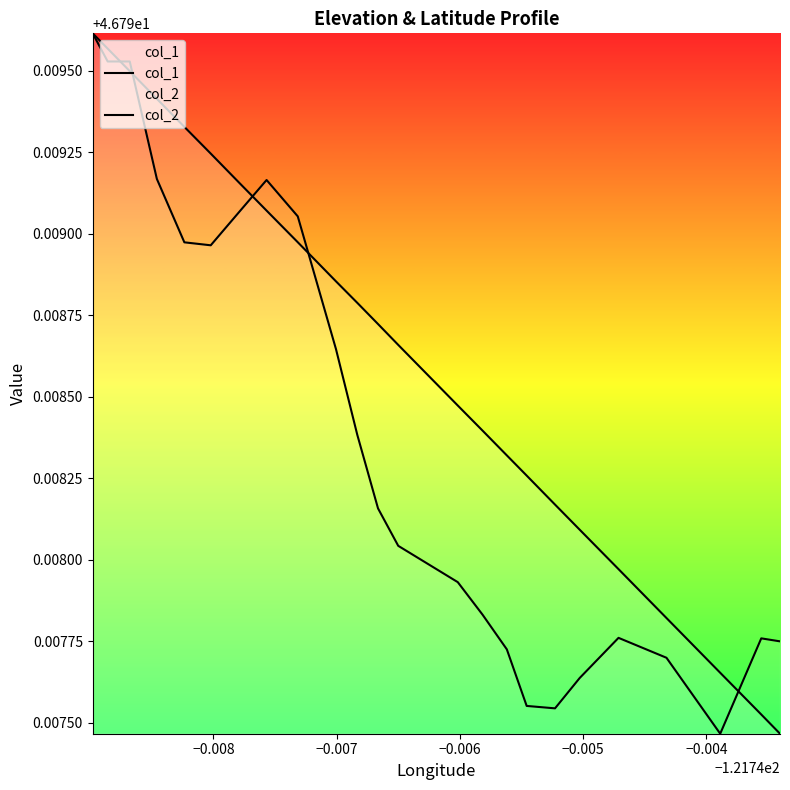

True or false: col_1 has more than 0 interior local peaks.

False